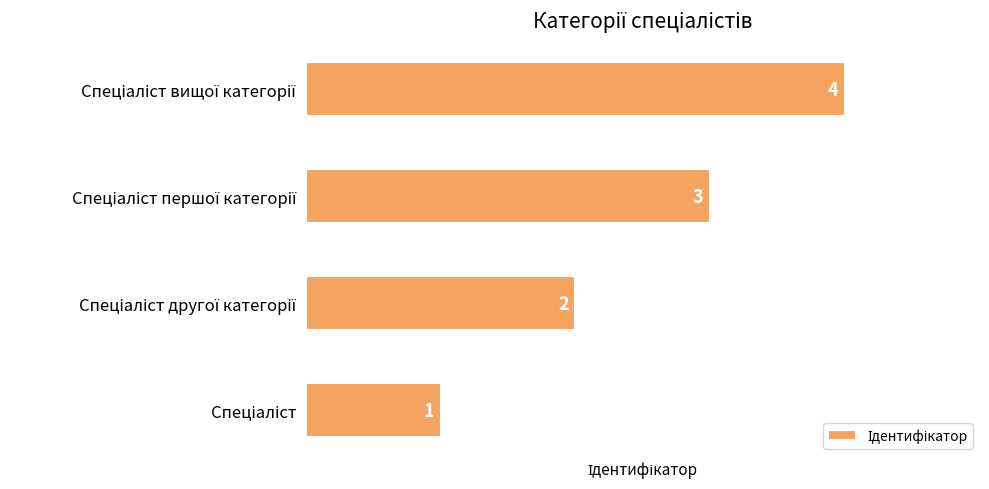

How many values are below 3?

2